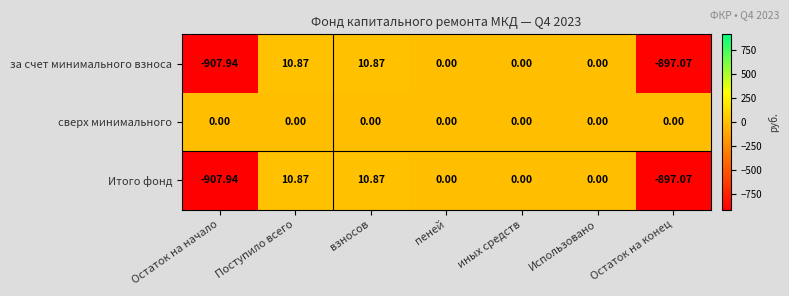

Where does the Итого фонд series first go above 0?

Поступило всего